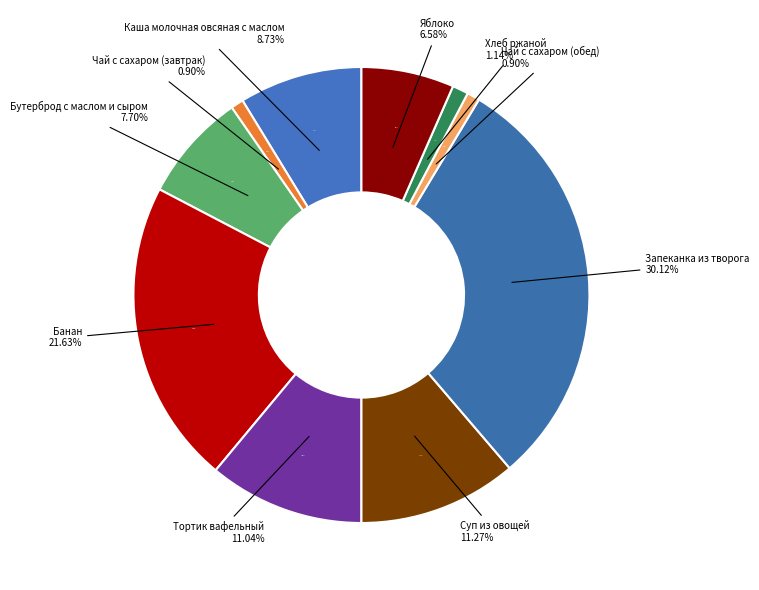

The Чай с сахаром (завтрак) slice represents 1% of the pie. True or false?

True